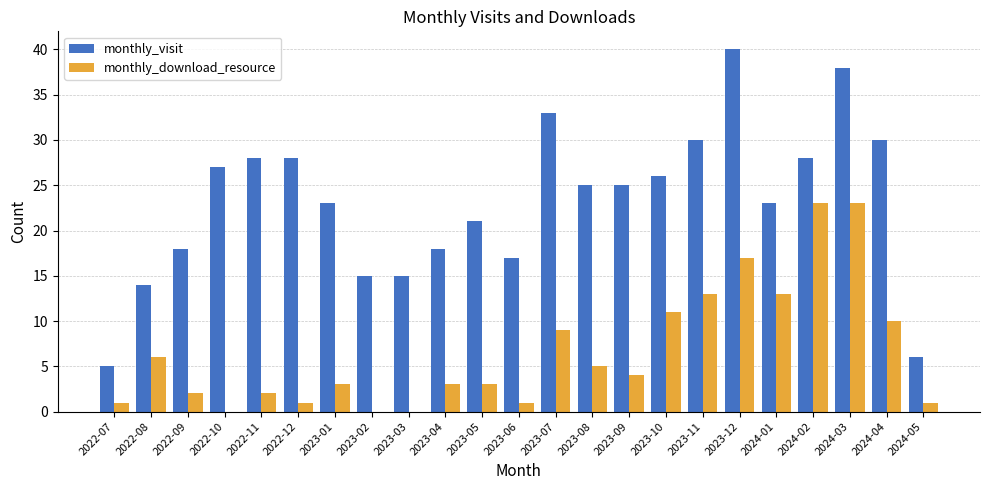

Between 2022-11 and 2023-11, which series saw the biggest shift?

monthly_download_resource